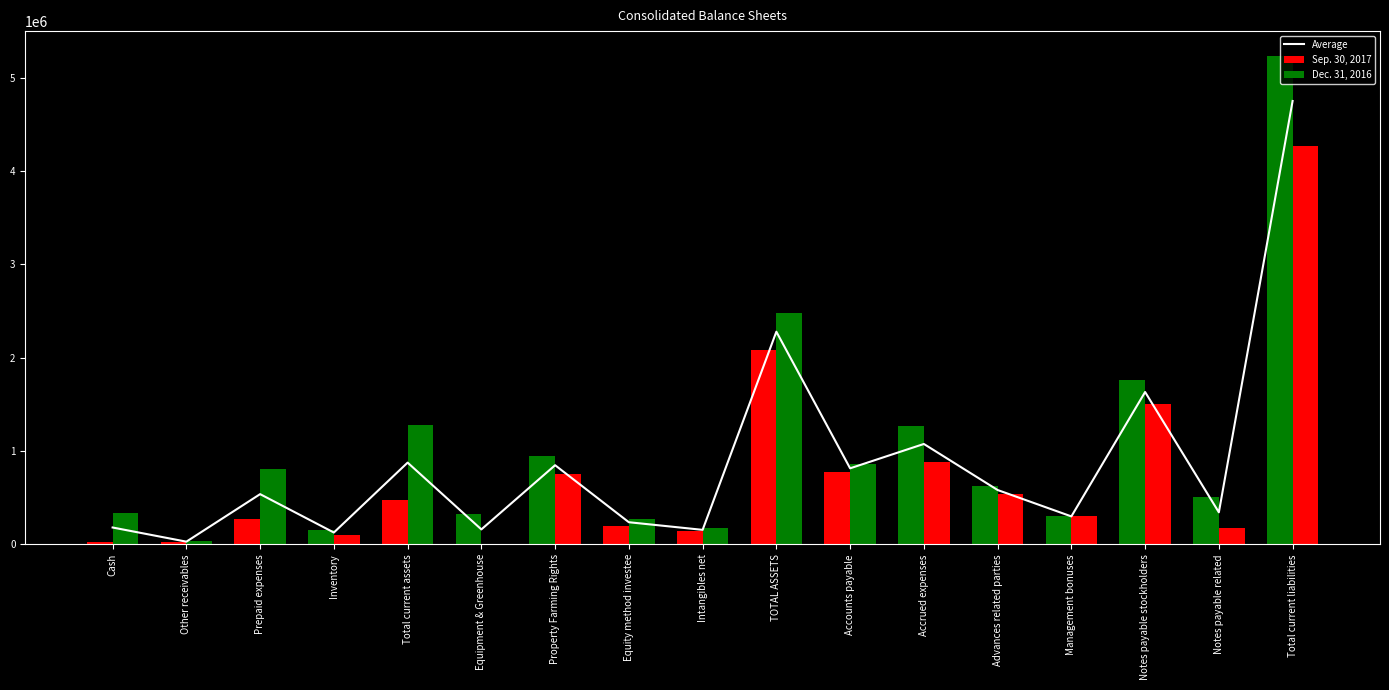

What is the greatest value displayed?

4750518.0